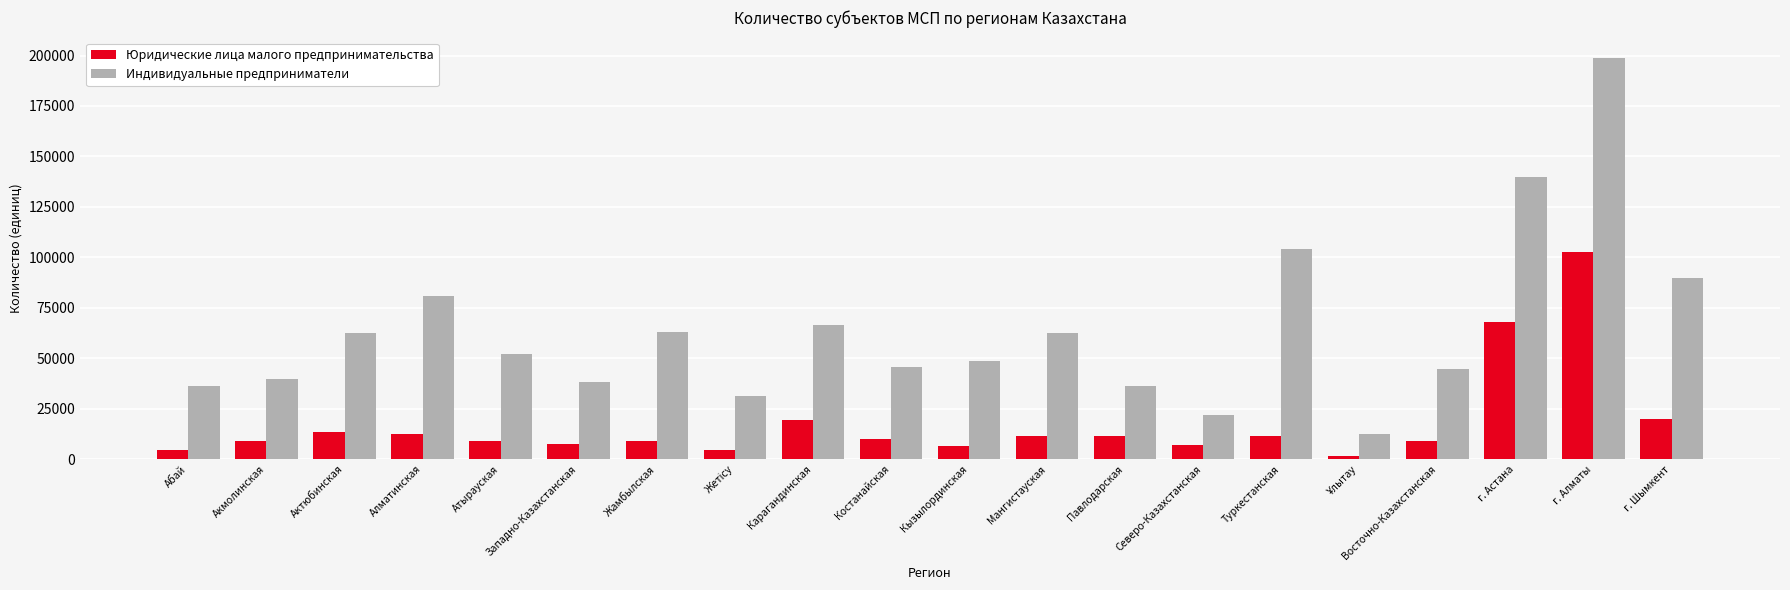

How many values in the Индивидуальные предприниматели series are below 51957?

10